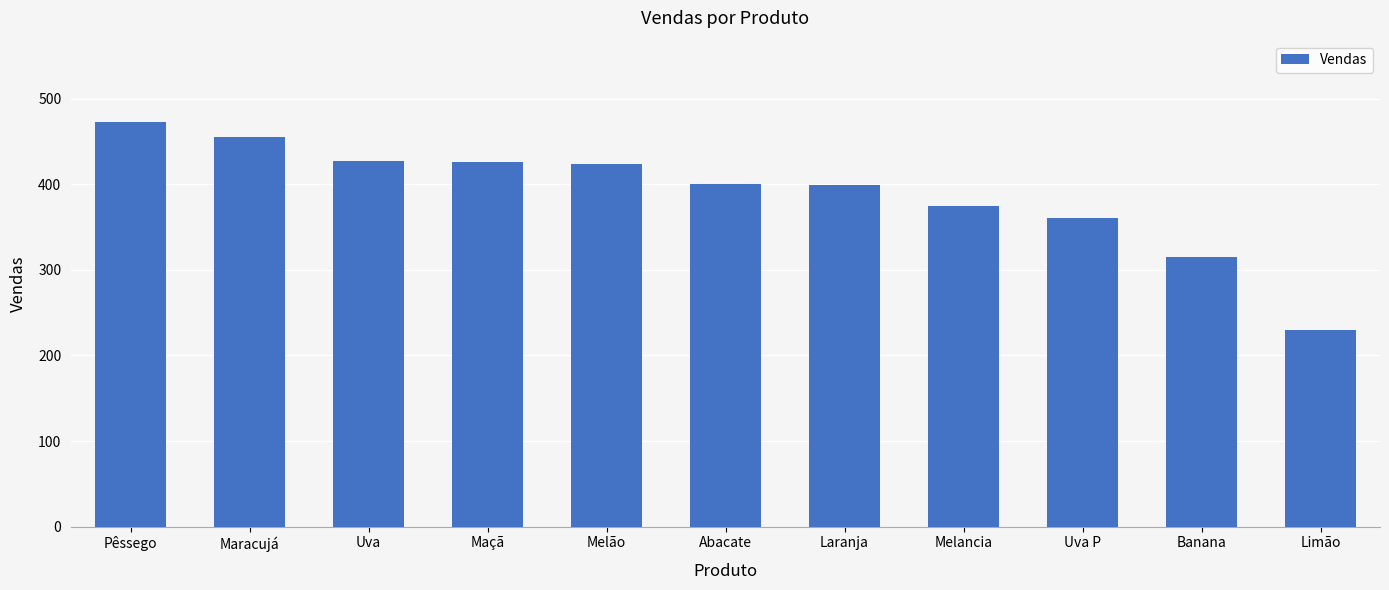

What is the value of the 1st bar from the left?

473